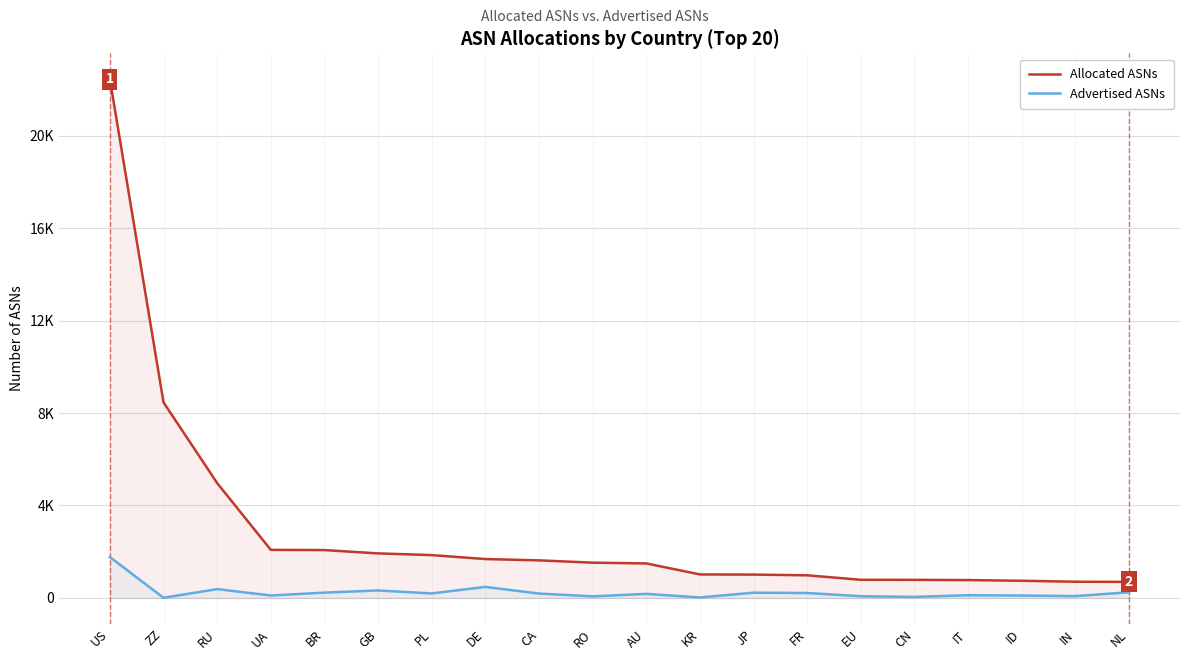

What position from the left is IT?

17